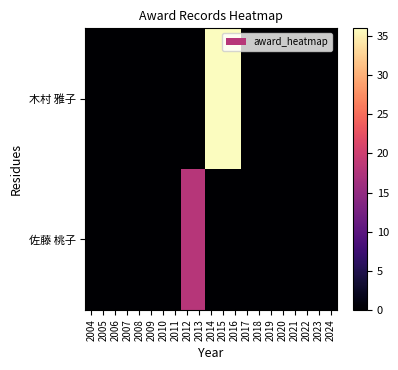

At 2014, list the series in order from smallest to largest.

佐藤 桃子, 木村 雅子